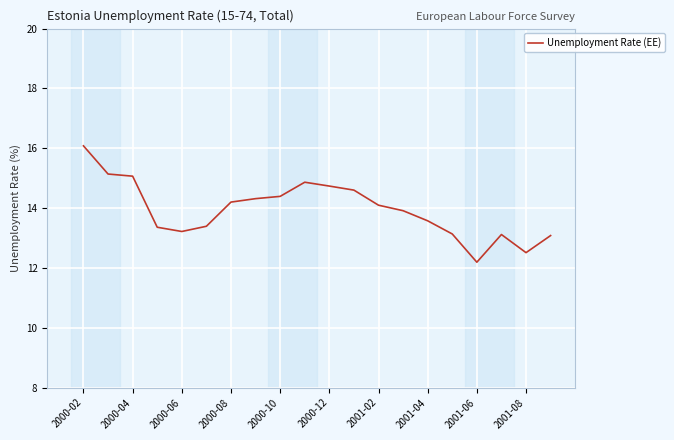

Reading right to left, list all the values displayed in this chart.

13.1	12.5	13.1	12.2	13.1	13.6	13.9	14.1	14.6	14.7	14.9	14.4	14.3	14.2	13.4	13.2	13.4	15.1	15.1	16.1